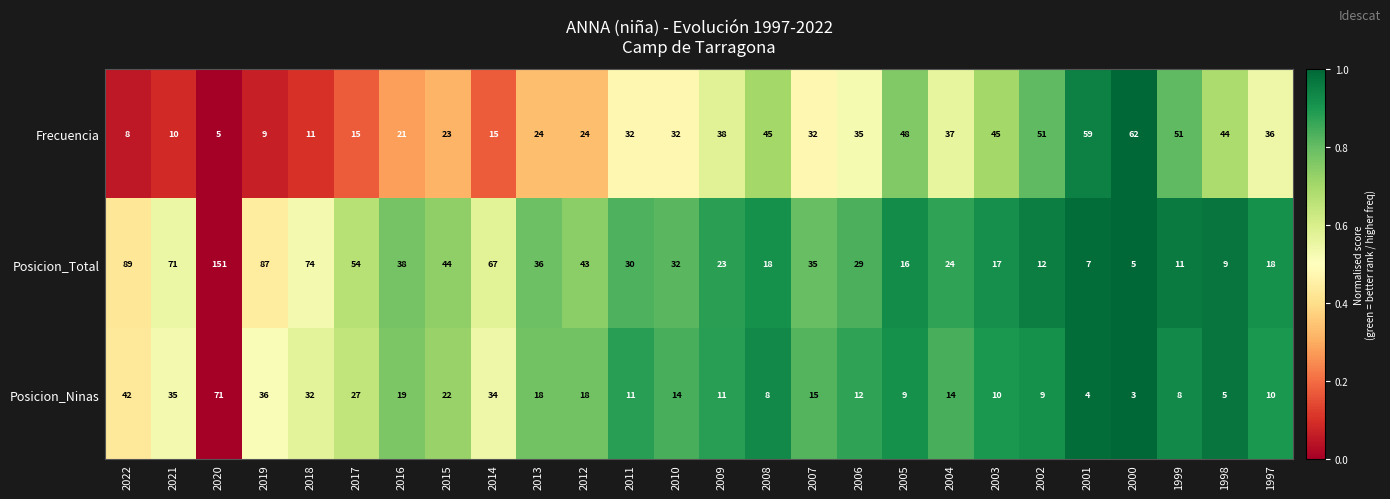

Where does the Posicion_Ninas series first go above 14?

2022